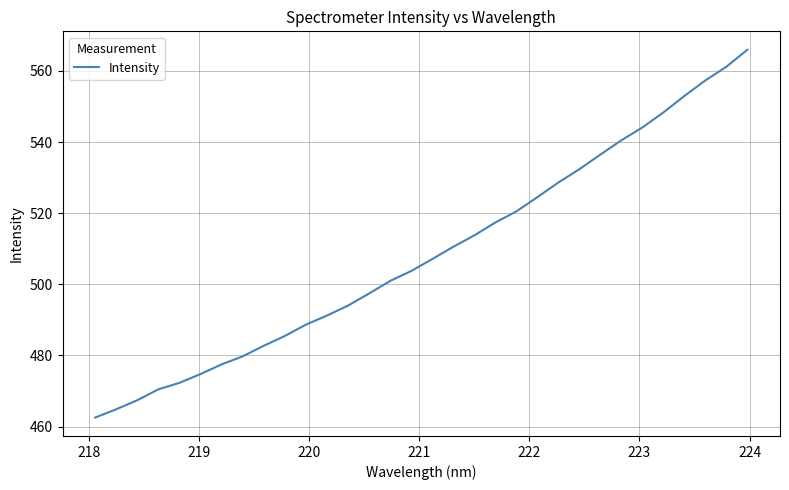

How many values are below 507?

16